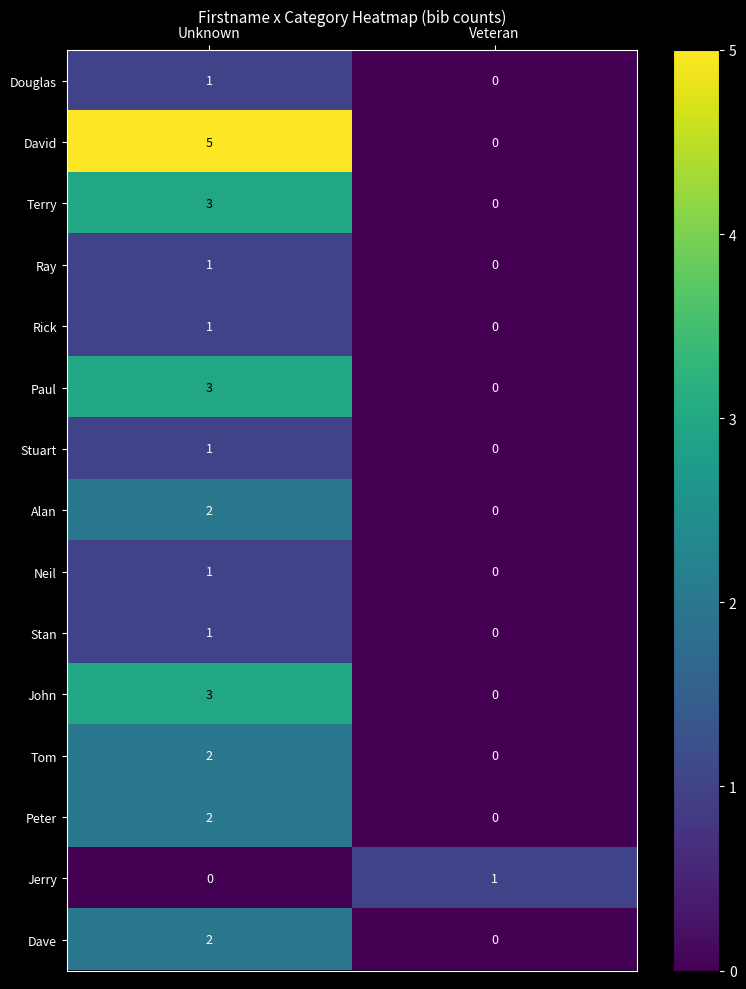

The Stan series shows 0 at Veteran. True or false?

True